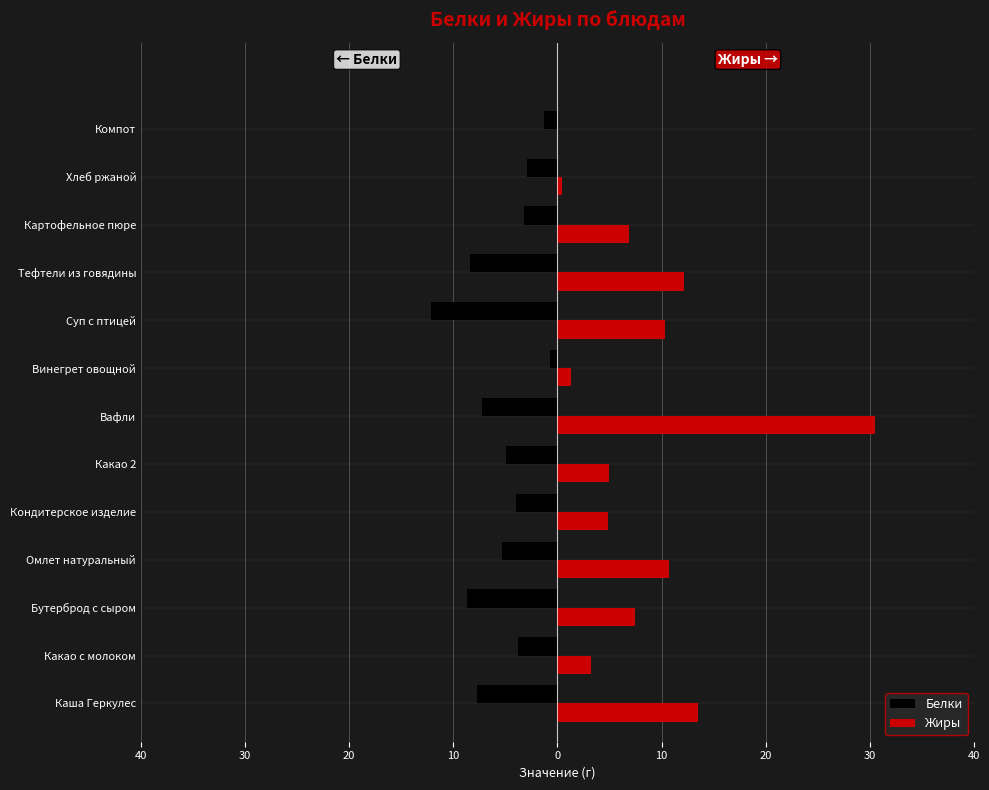

What are all the series names shown in the legend?

Белки, Жиры